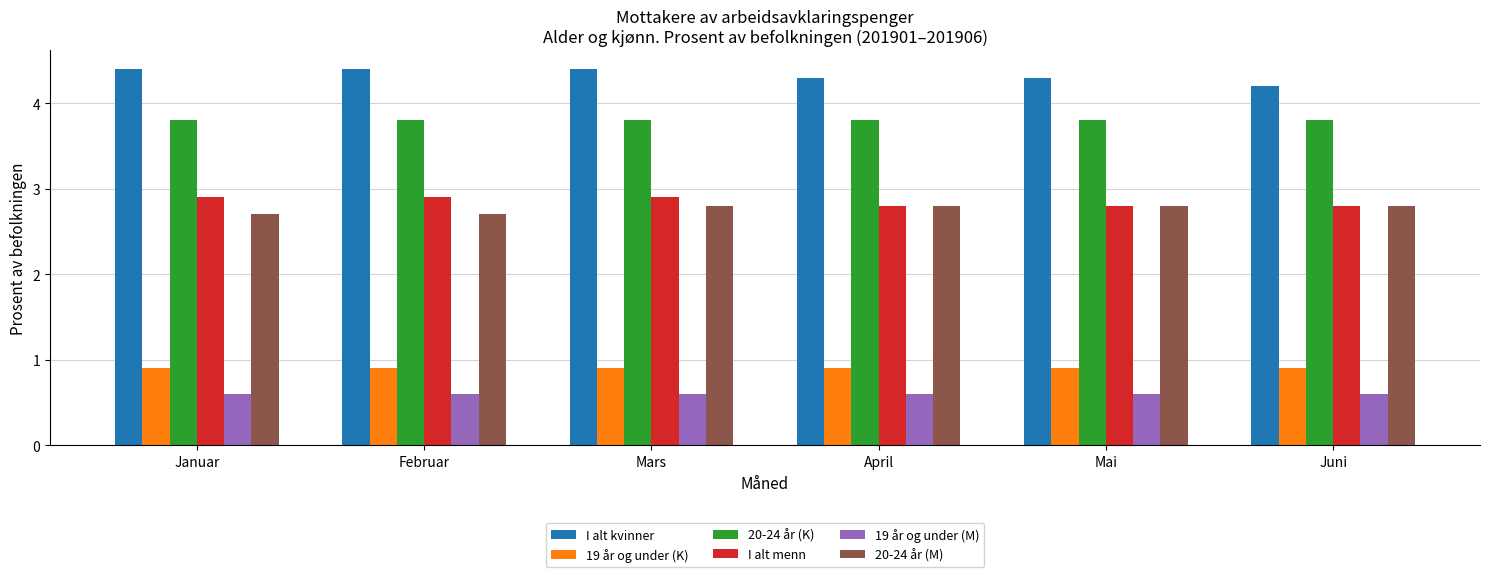

What is the difference between the highest and lowest values at Juni?

3.6